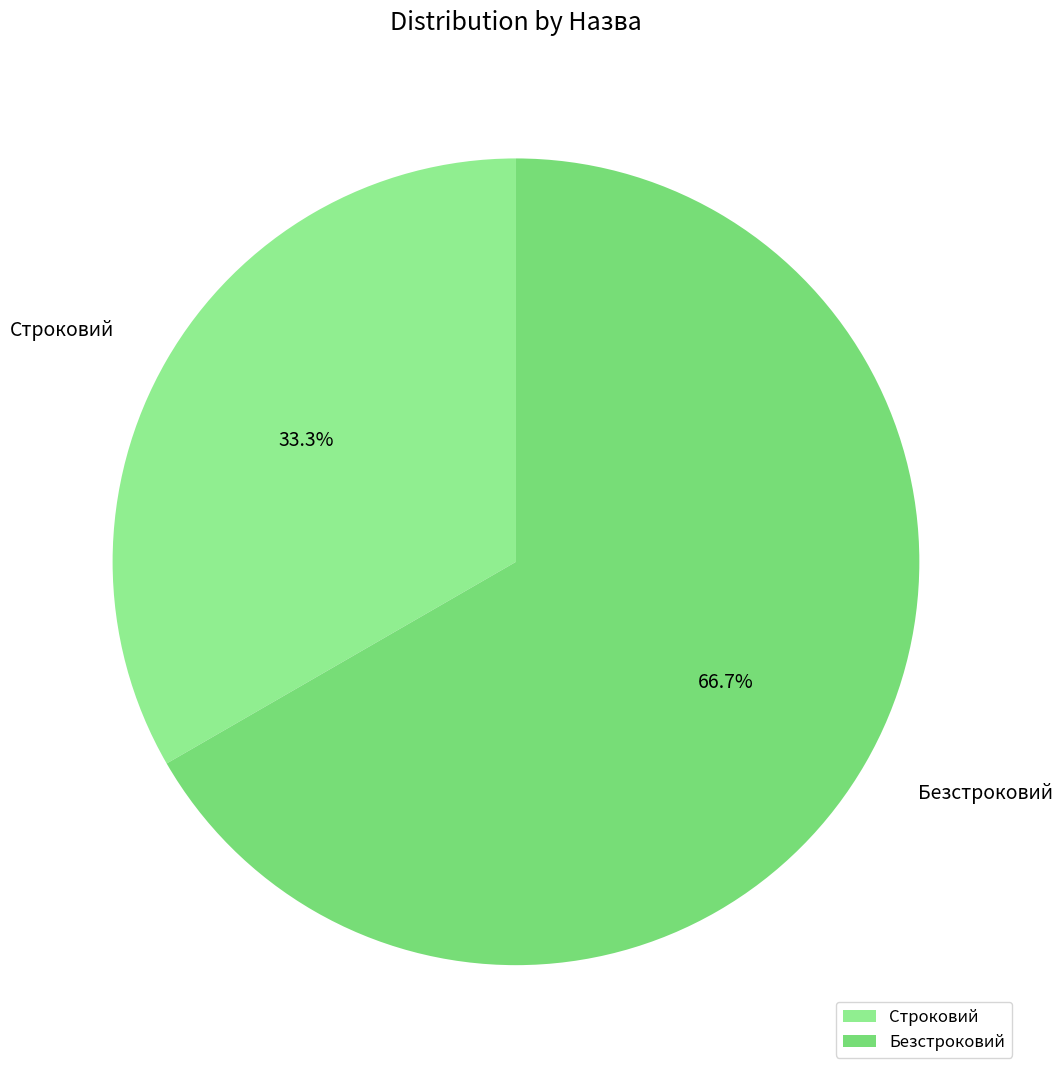

Rank the categories by value from lowest to highest.

Строковий, Безстроковий